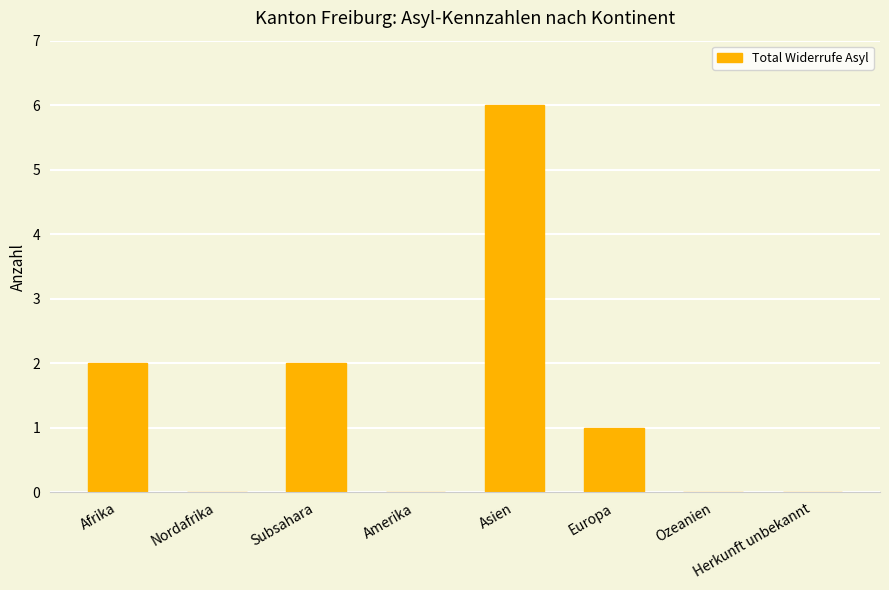

What is the greatest value displayed?

6